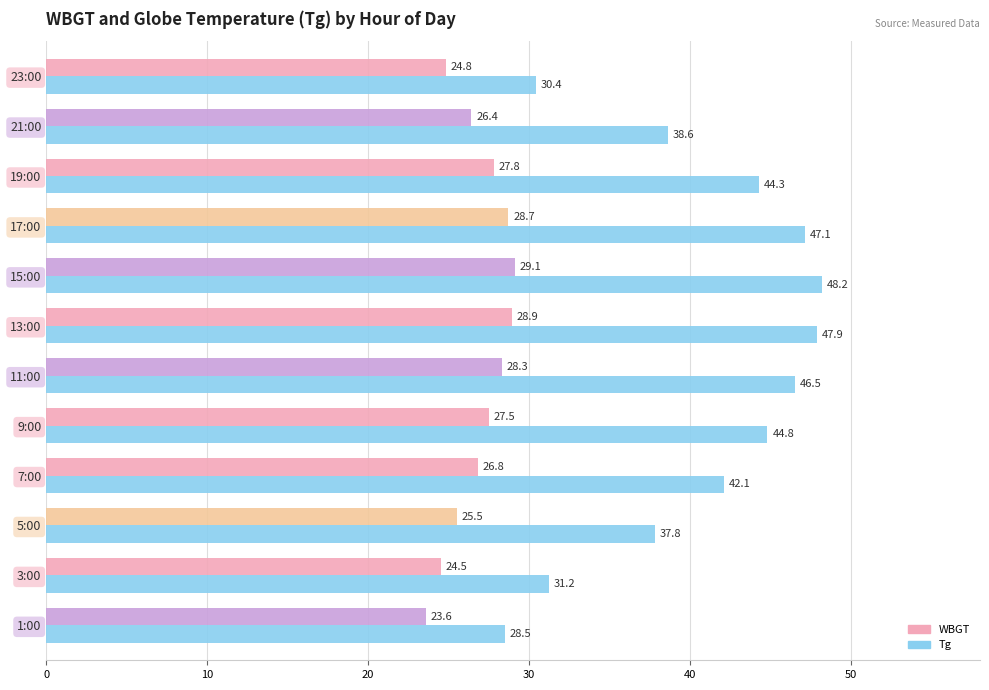

At which category is the sum across all series the highest?

15:00